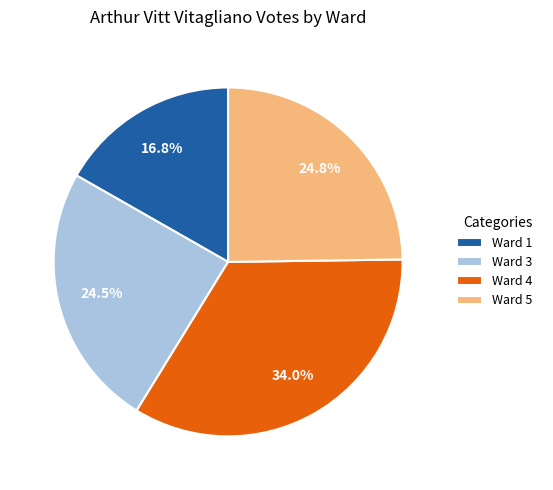

What percentage is NOT represented by Ward 1?

83.2%